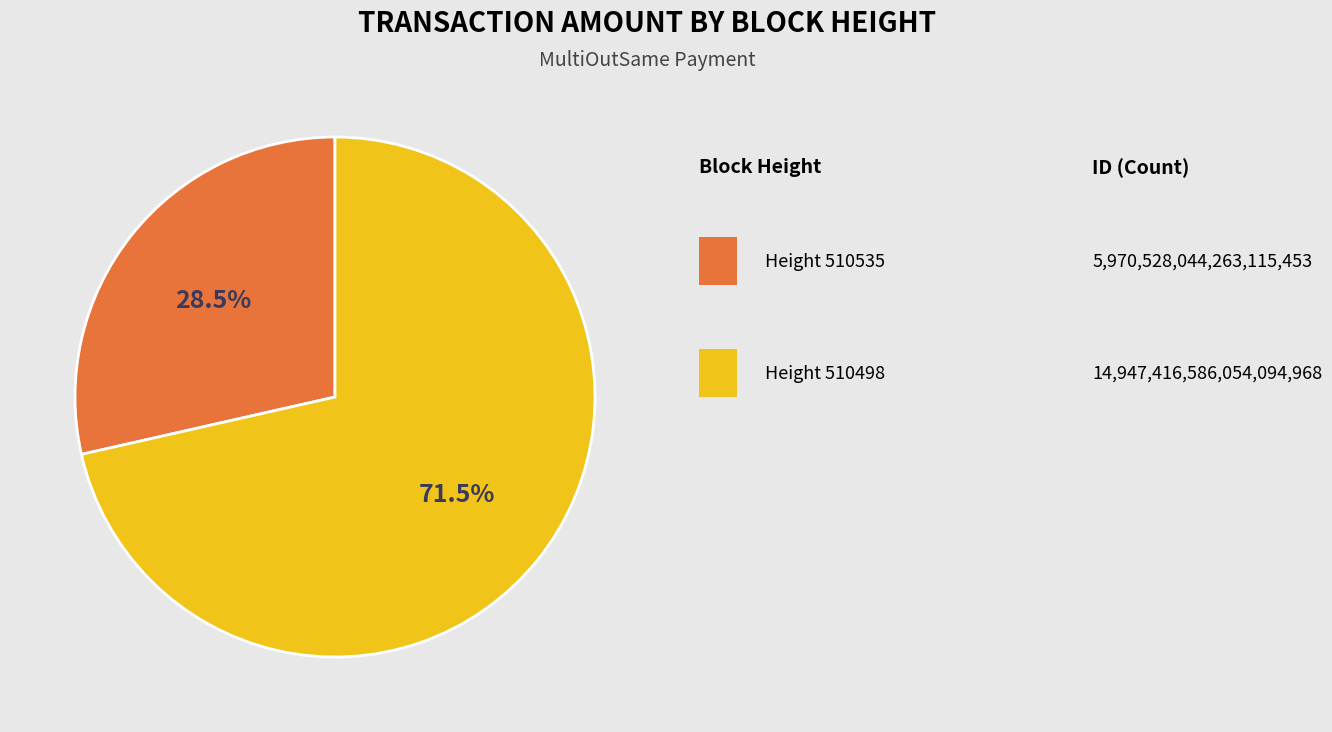

Does any single category account for the majority?

Yes